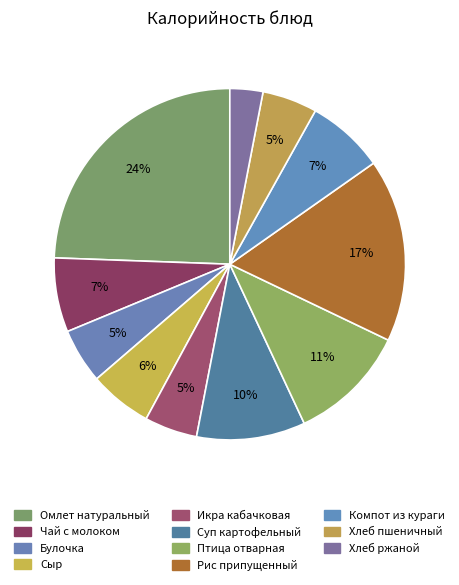

How many segments does this pie chart have?

11